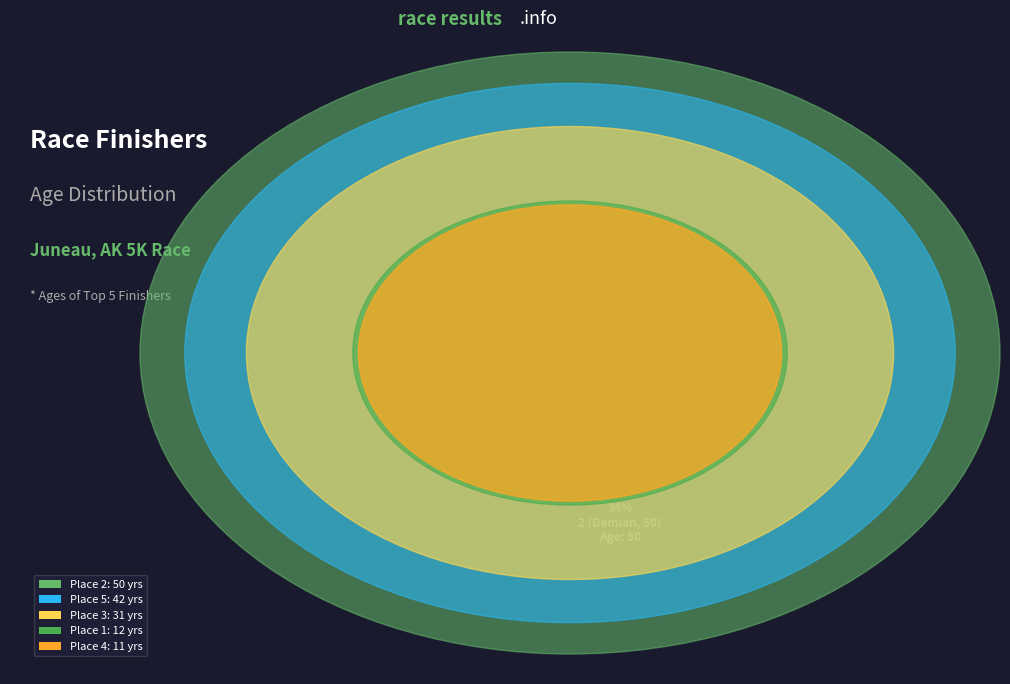

To the nearest percent, what portion does 2 (Demian, 50) represent?

34%